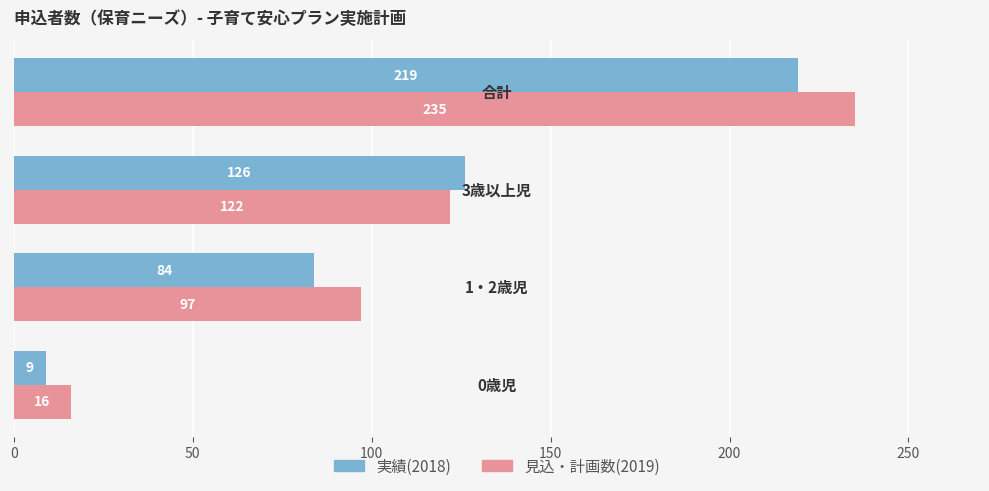

At how many categories does at least one series exceed 90?

3